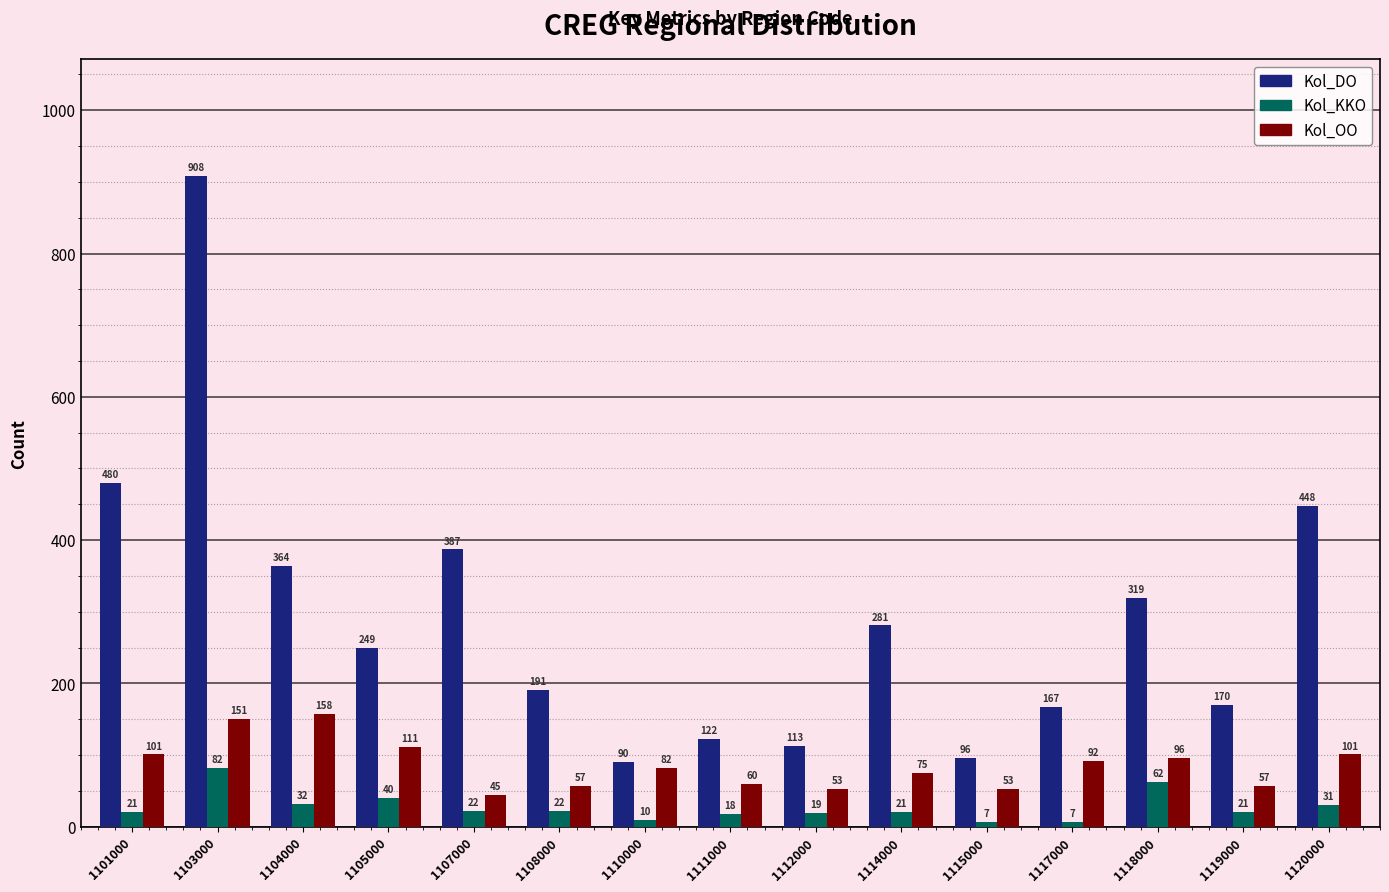

True or false: Kol_OO has a value of 101 at 1101000.

True